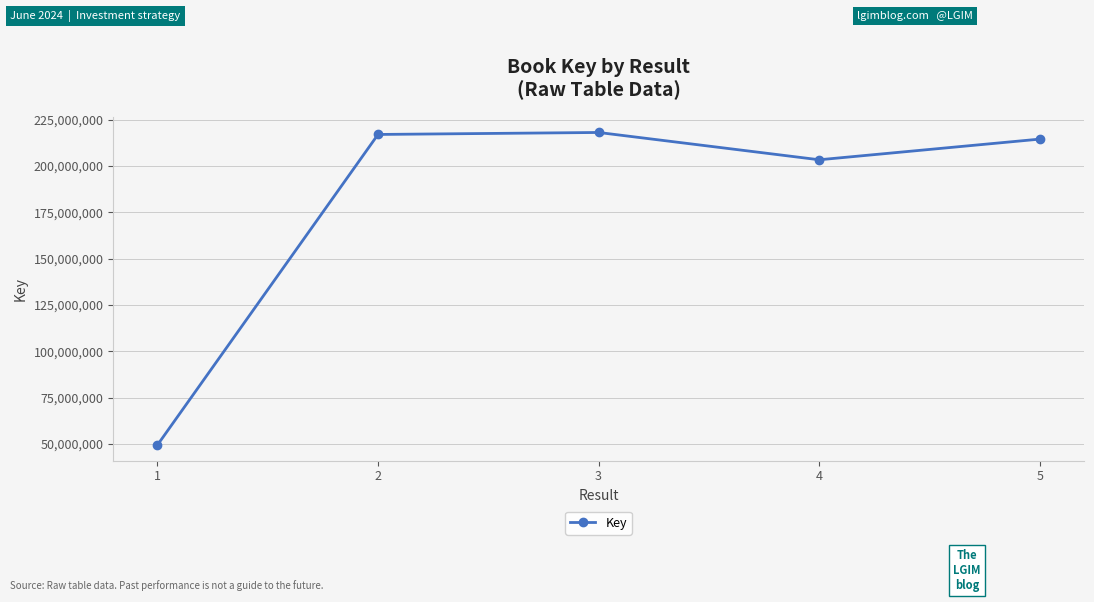

What is the smallest value displayed?

49418624